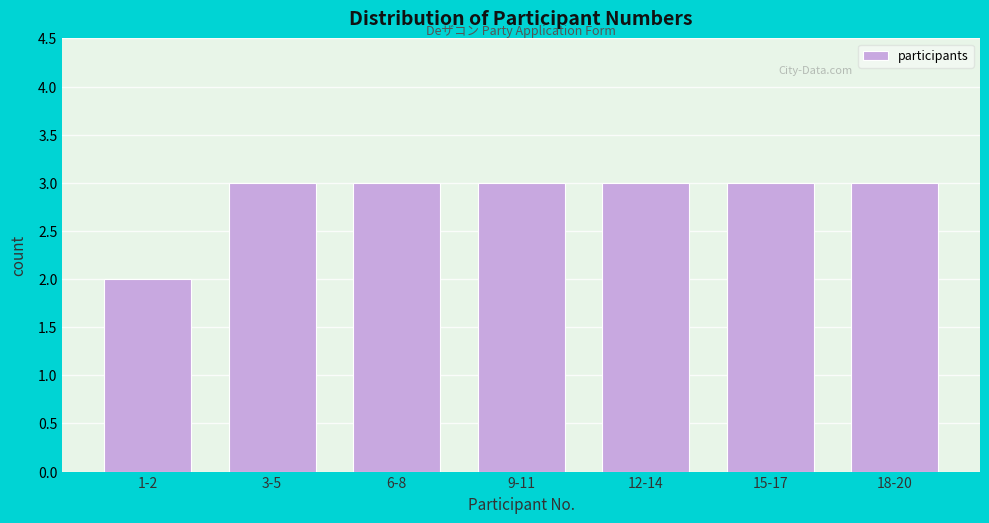

Reading left to right, what are all the values shown in this chart?

2	3	3	3	3	3	3